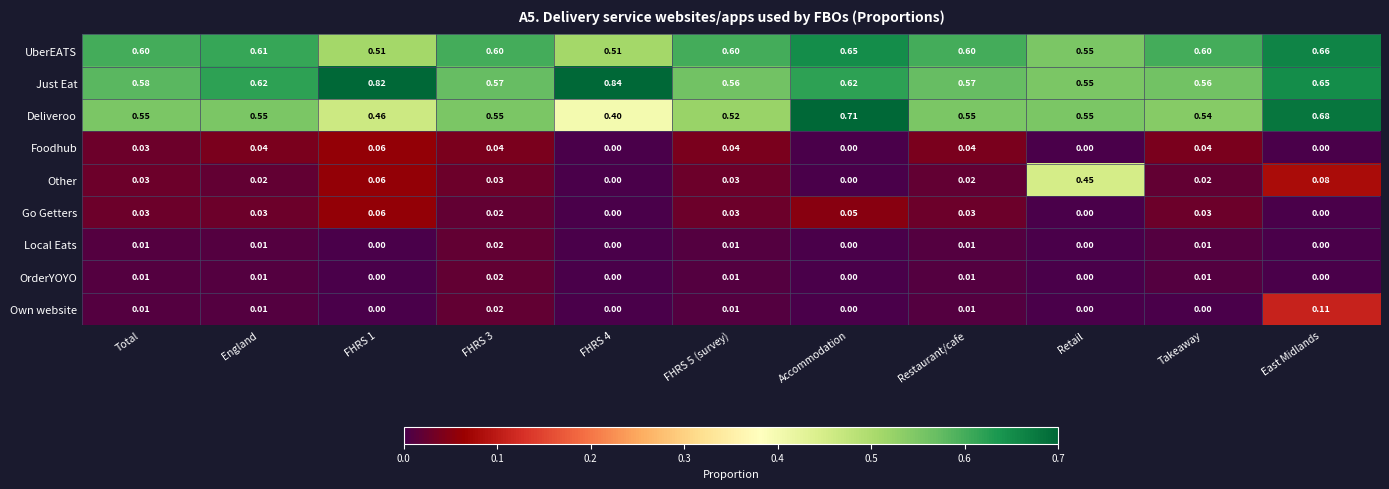

Between England and FHRS 5 (survey), which series saw the biggest shift?

Just Eat